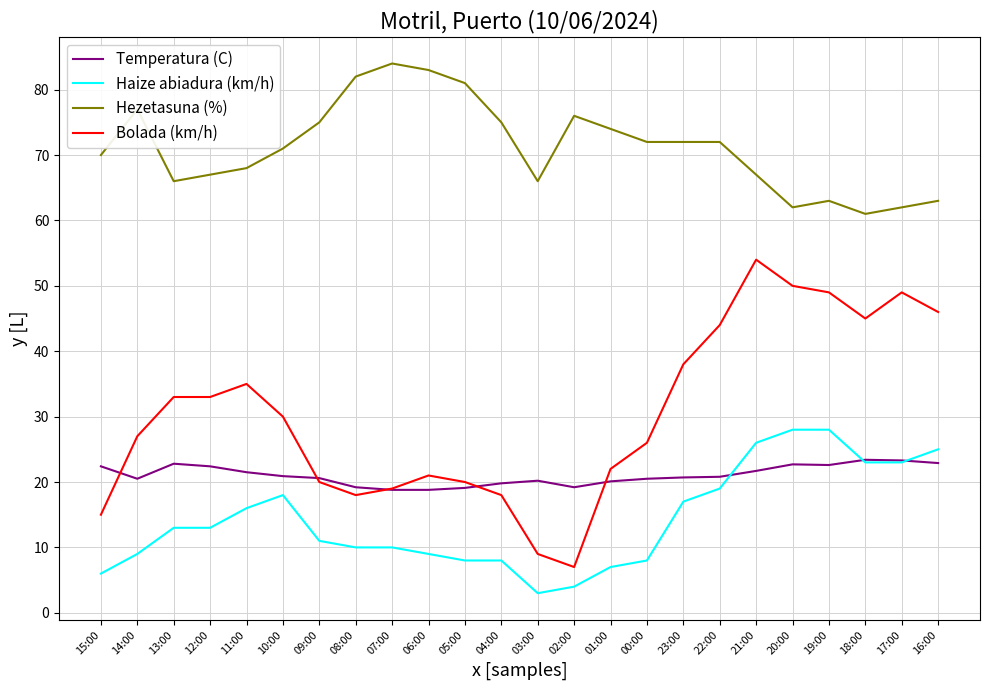

What is the difference between the Hezetasuna (%) values at 13:00 and 17:00?

4.0